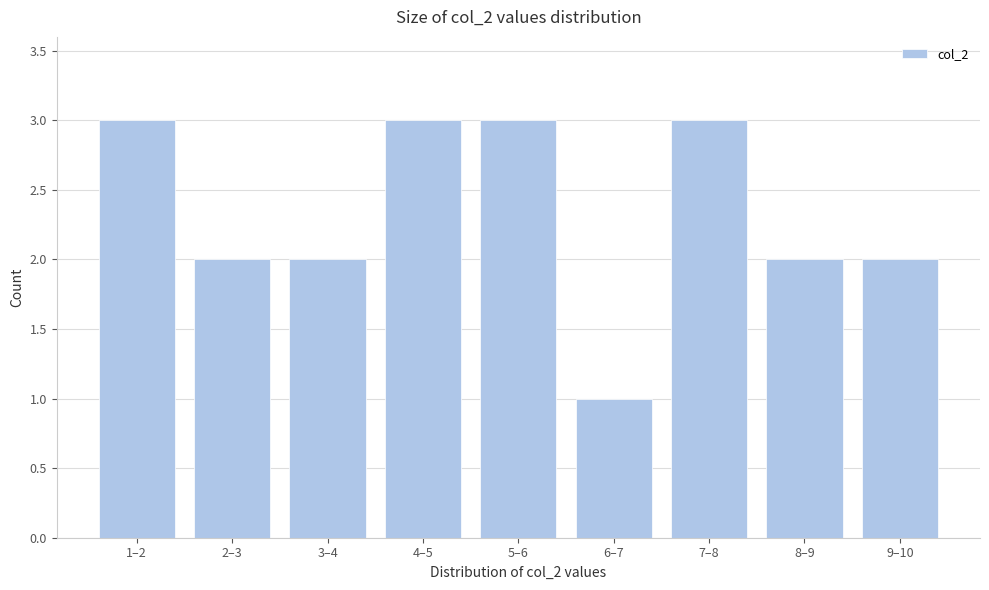

Reading left to right, extract all data points from this chart.

3	2	2	3	3	1	3	2	2